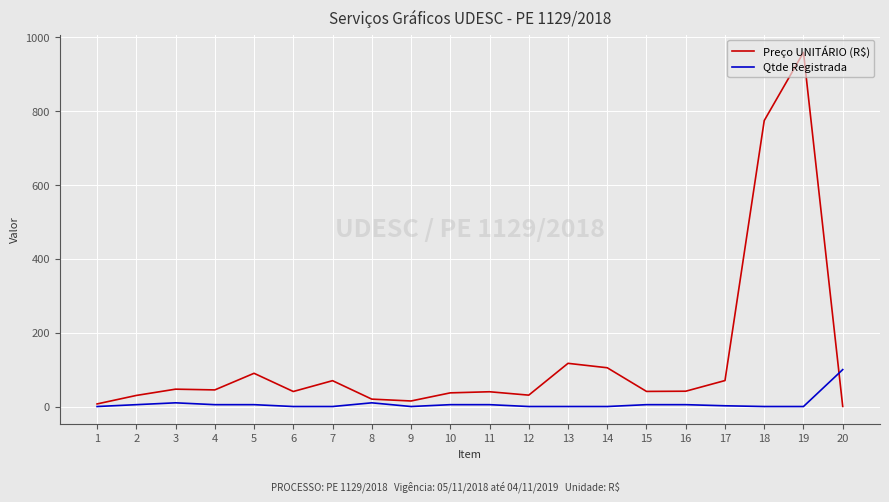

What is the lowest value of the Preço UNITÁRIO (R$) series?

0.4